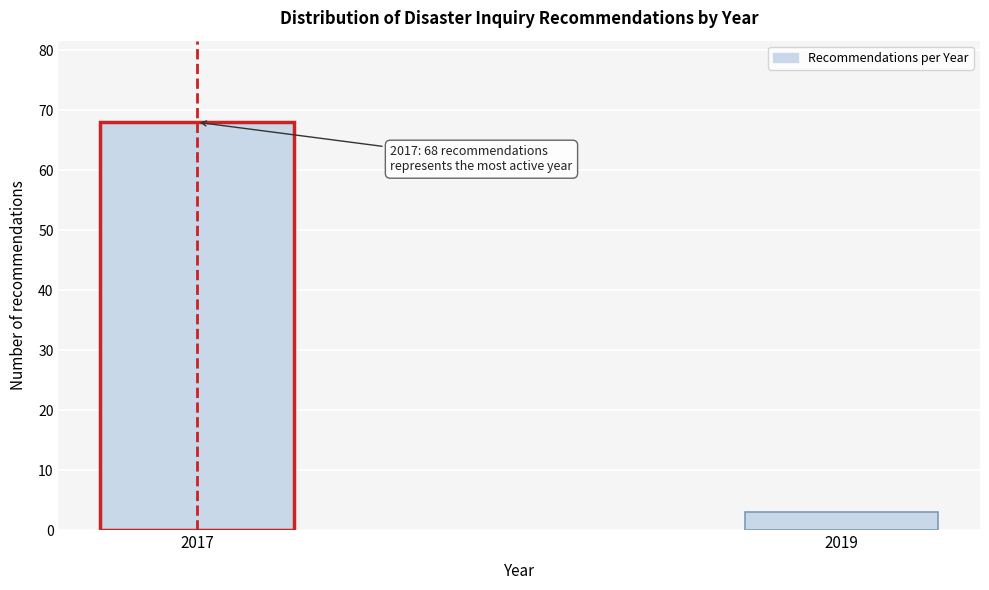

Reading left to right, list all the values displayed in this chart.

68	3